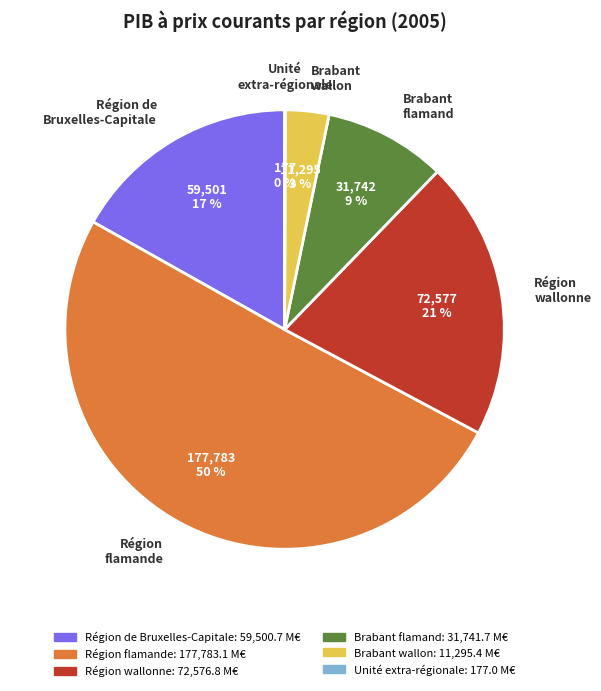

What is the largest slice in the pie chart?

Région flamande